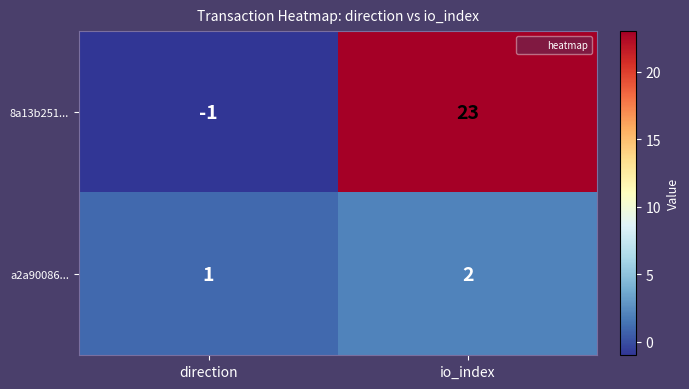

The value of 8a13b251... at io_index is 41. True or false?

False